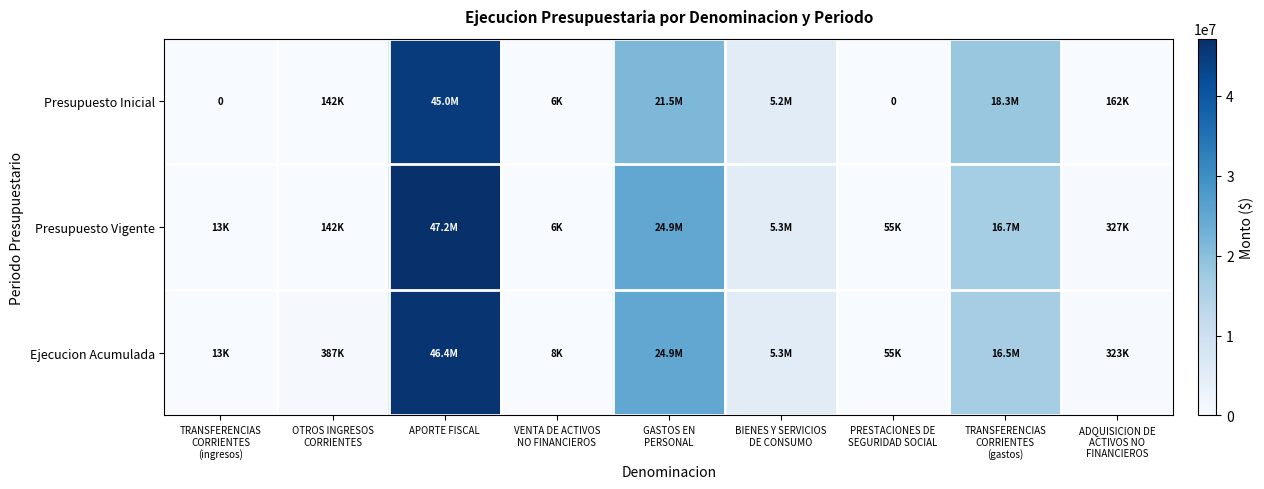

What is the difference between the second highest and second lowest values in the Ejecucion Acumulada series?

24916968